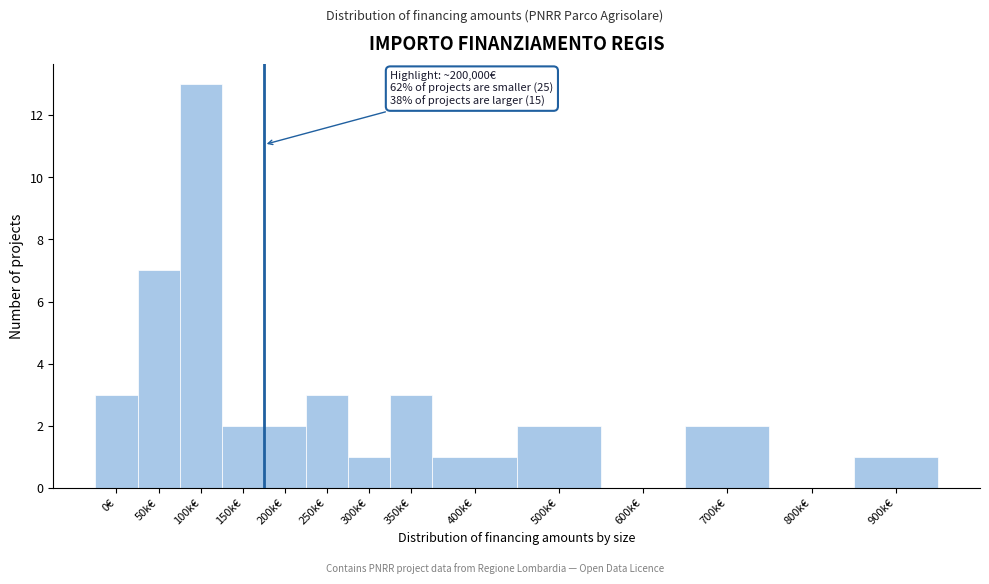

Reading left to right, transcribe all the data shown in this chart.

0€=3	50k€=7	100k€=13	150k€=2	200k€=2	250k€=3	300k€=1	350k€=3	400k€=1	500k€=2	600k€=0	700k€=2	800k€=0	900k€=1